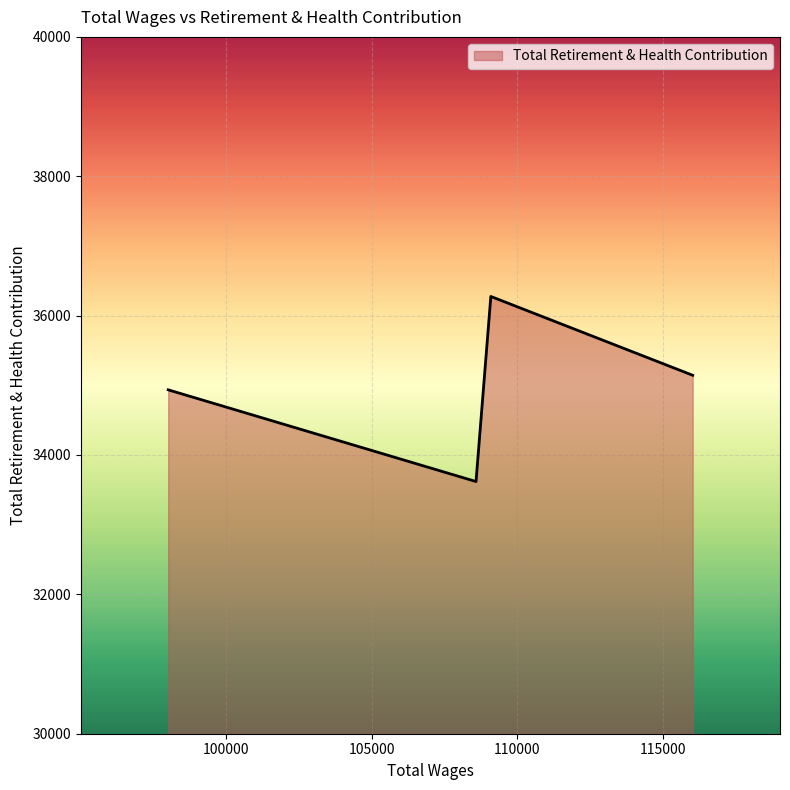

Reading left to right, what are all the values shown in this chart?

34935	33619	36275	35144